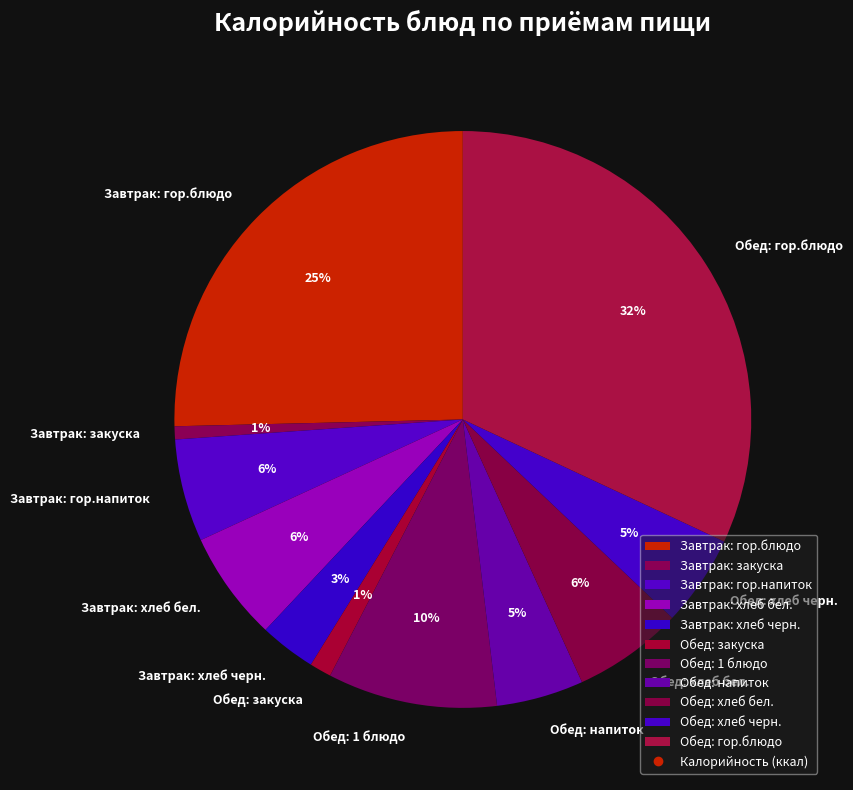

To the nearest percent, what percentage of the pie is Обед: хлеб черн.?

5%